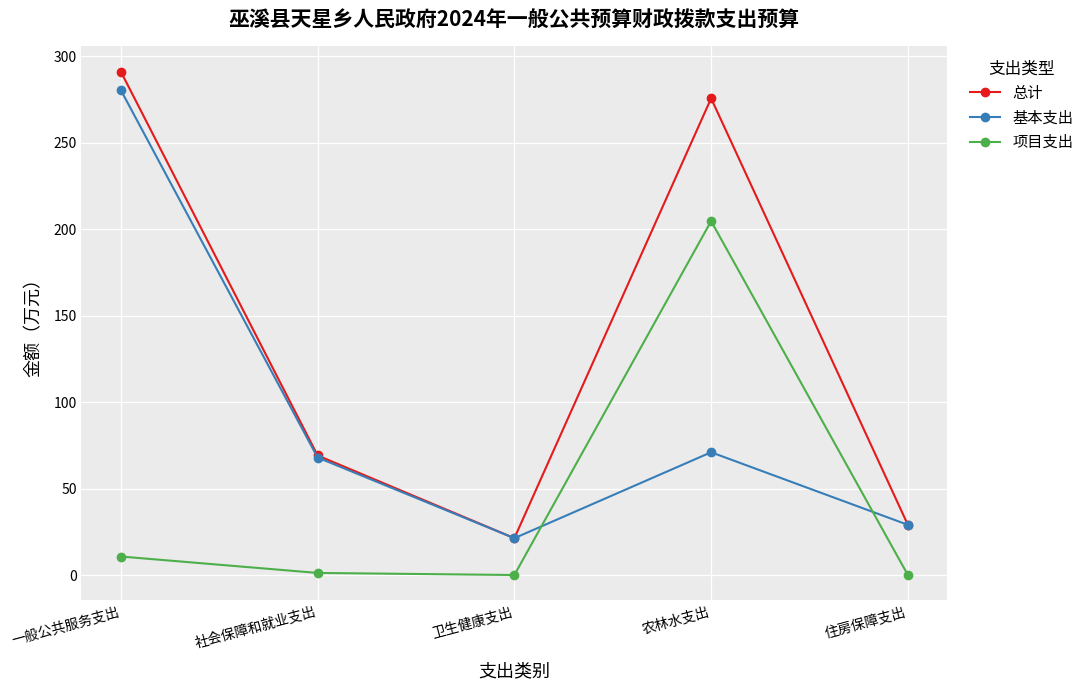

What is the greatest value displayed?

291.2